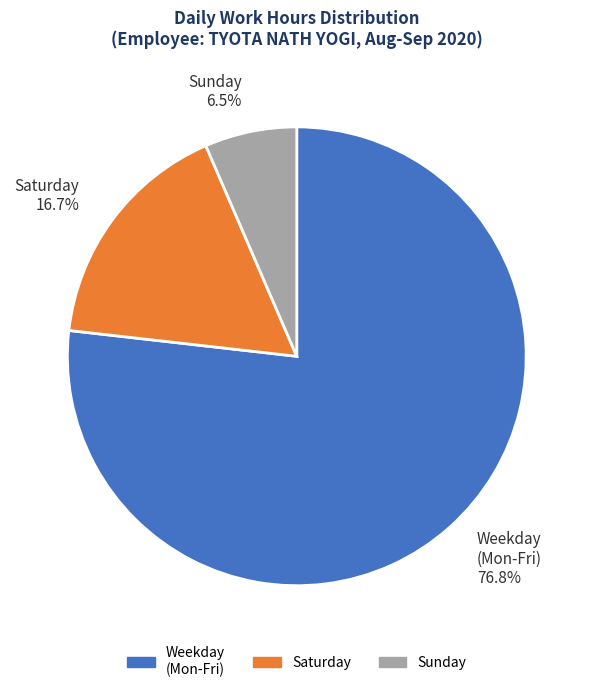

Which category has the smallest portion of the pie?

Sunday 6.5%